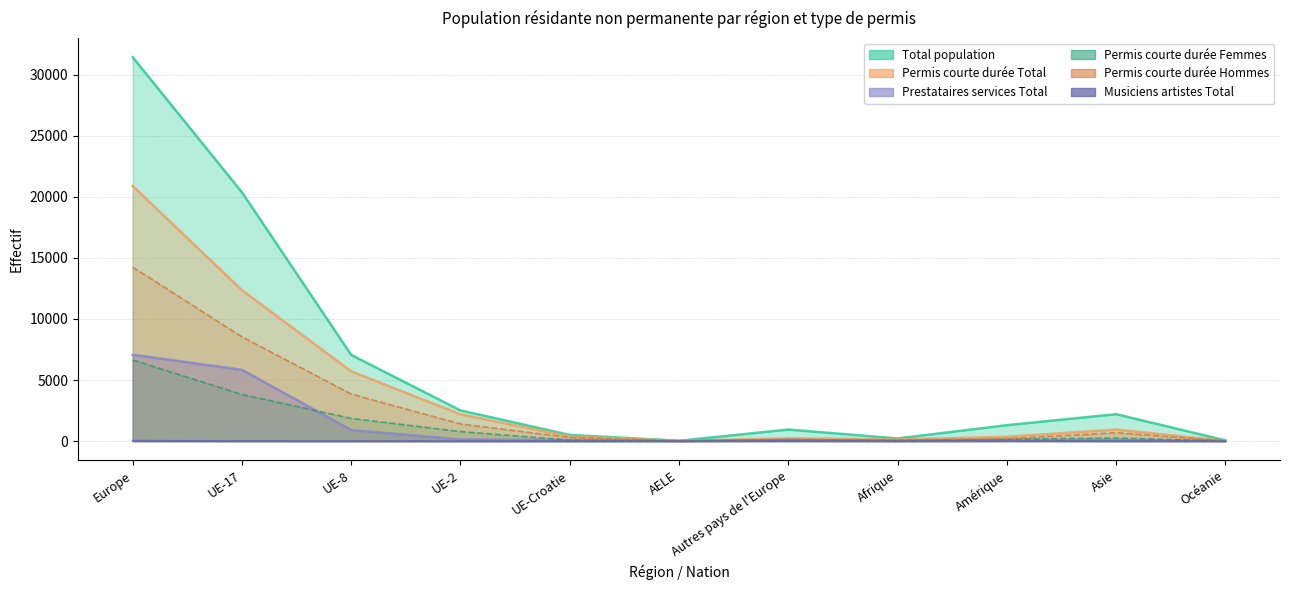

What is the label of the 5th point from the left?

UE-Croatie